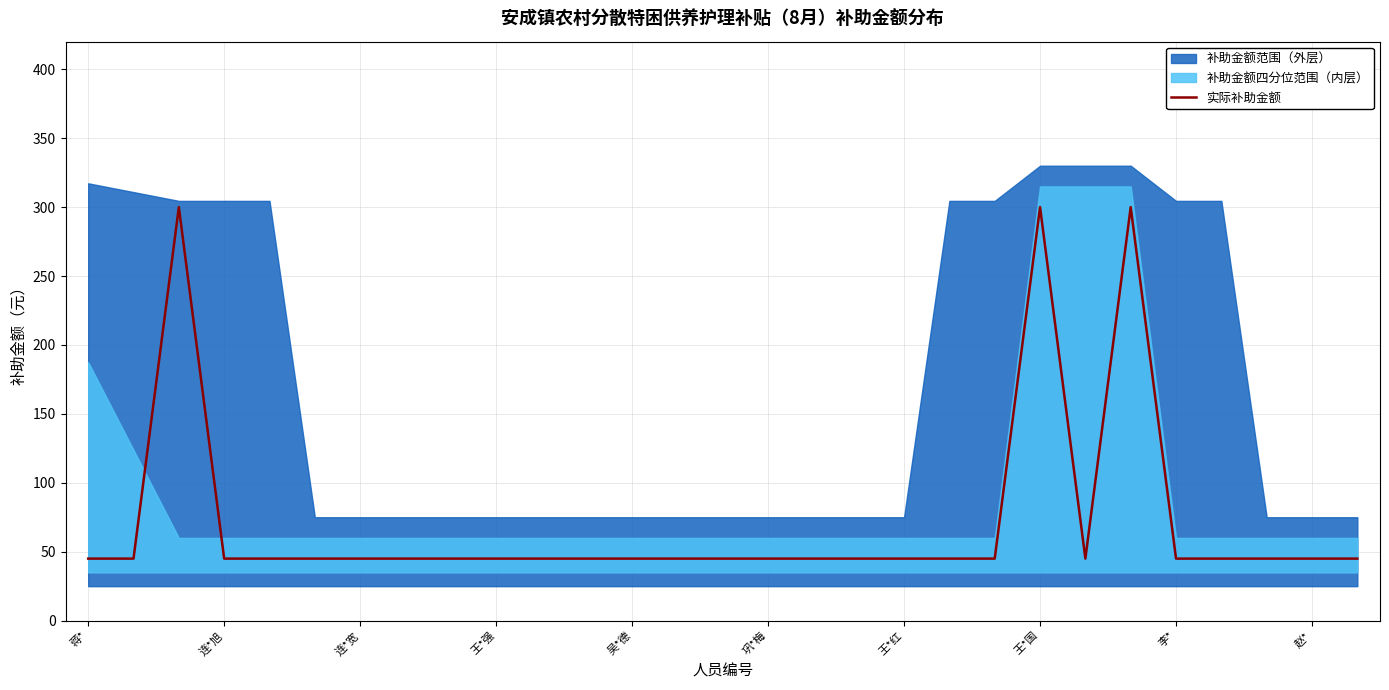

The value of 实际补助金额 at 赵* is 70. True or false?

False